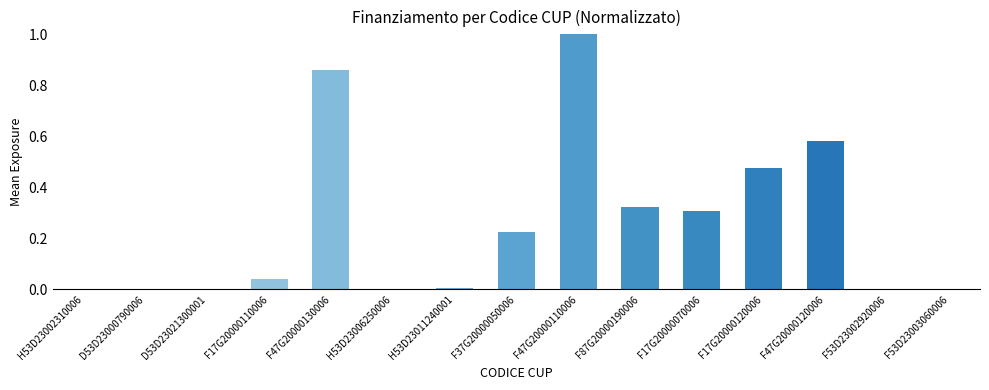

Which label corresponds to the largest value in the chart?

F47G20000110006